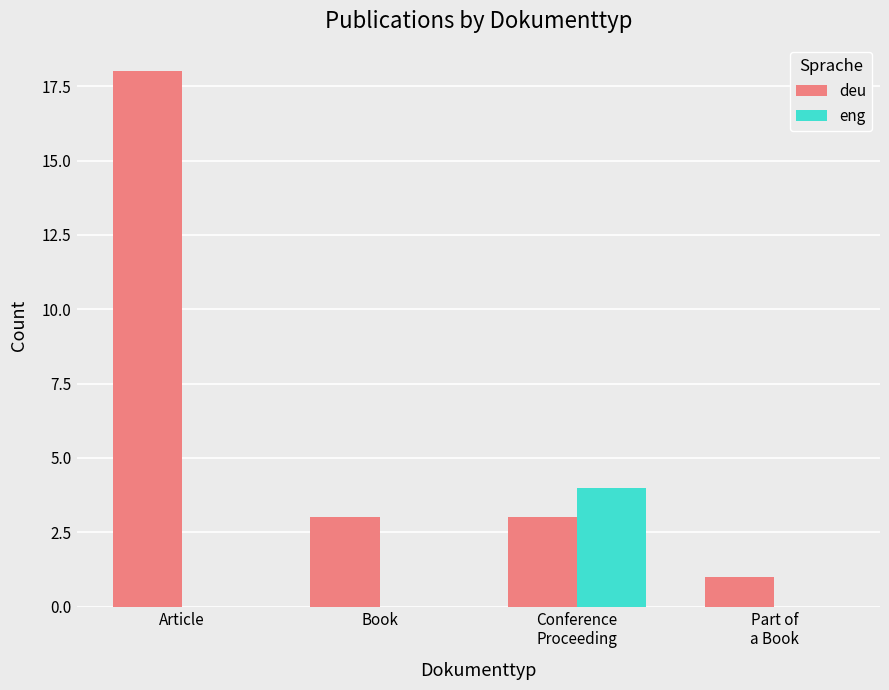

The value of eng at Article is 0. True or false?

True